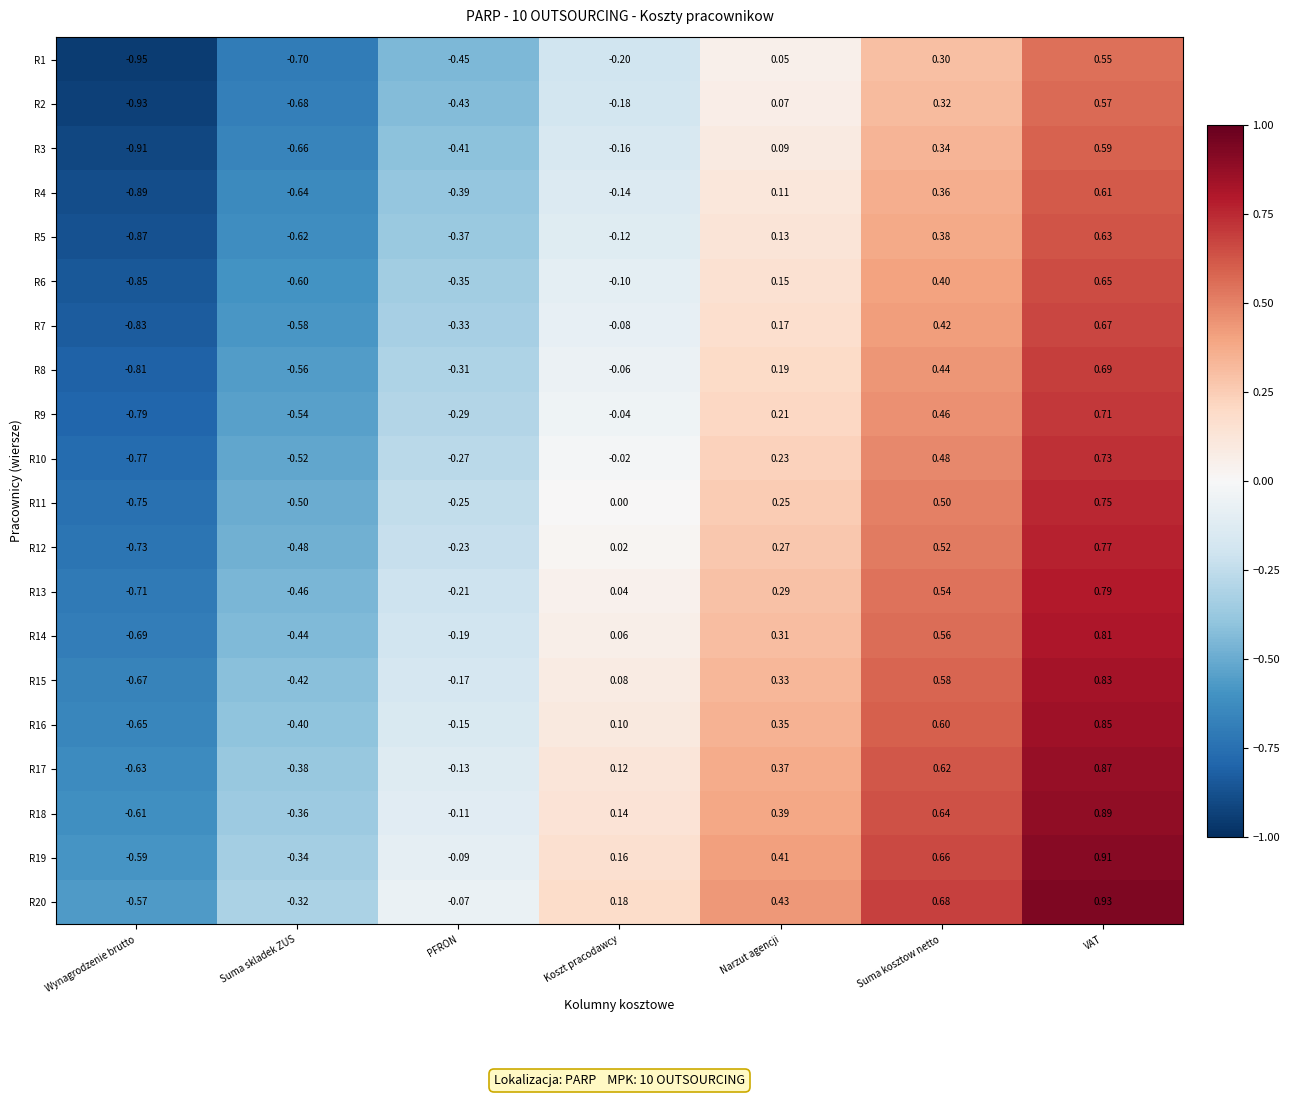

Is the value of R9 at Wynagrodzenie brutto greater than the value of R20 at Narzut agencji?

No